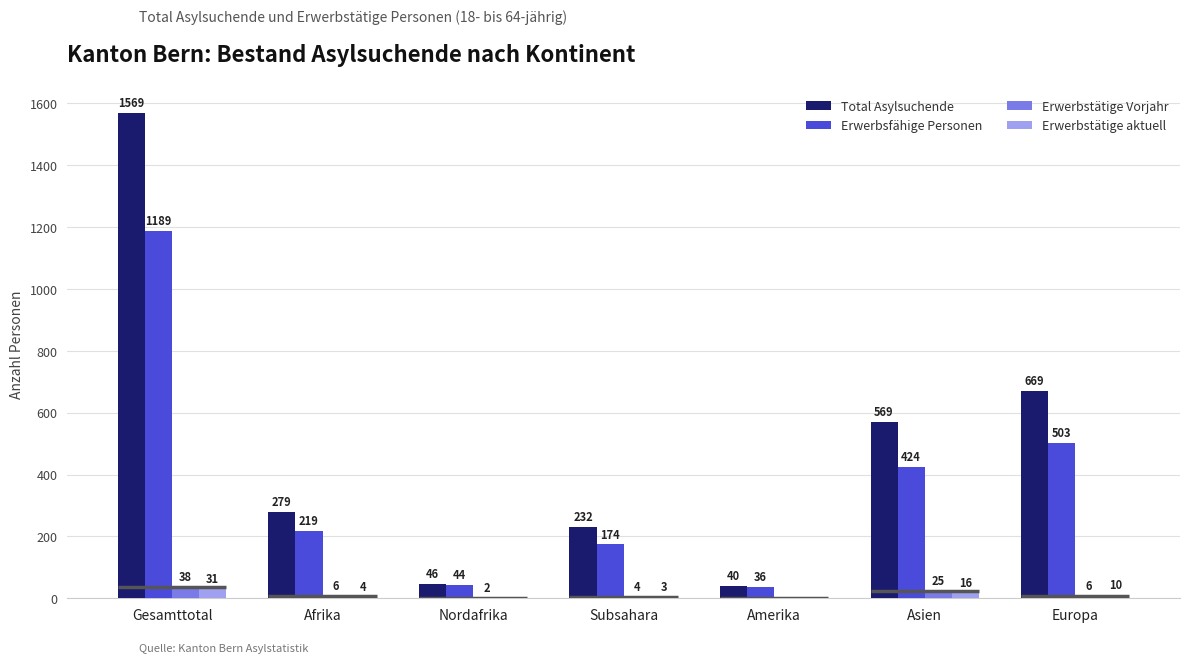

Reading left to right, list all the values displayed in this chart.

Total Asylsuchende: Gesamttotal=1569	Afrika=279	Nordafrika=46	Subsahara=232	Amerika=40	Asien=569	Europa=669
Erwerbsfähige Personen: Gesamttotal=1189	Afrika=219	Nordafrika=44	Subsahara=174	Amerika=36	Asien=424	Europa=503
Erwerbstätige Vorjahr: Gesamttotal=38	Afrika=6	Nordafrika=2	Subsahara=4	Amerika=0	Asien=25	Europa=6
Erwerbstätige aktuell: Gesamttotal=31	Afrika=4	Nordafrika=0	Subsahara=3	Amerika=0	Asien=16	Europa=10